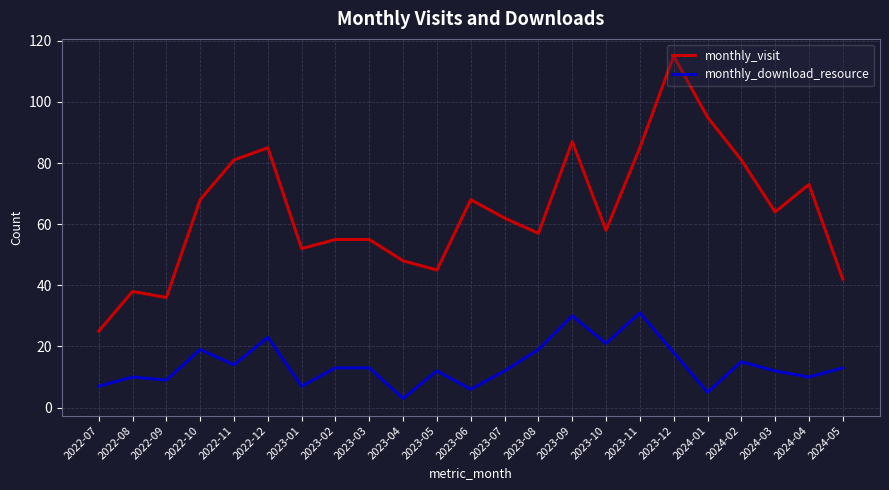

What is the total value across all series at 2024-03?

76